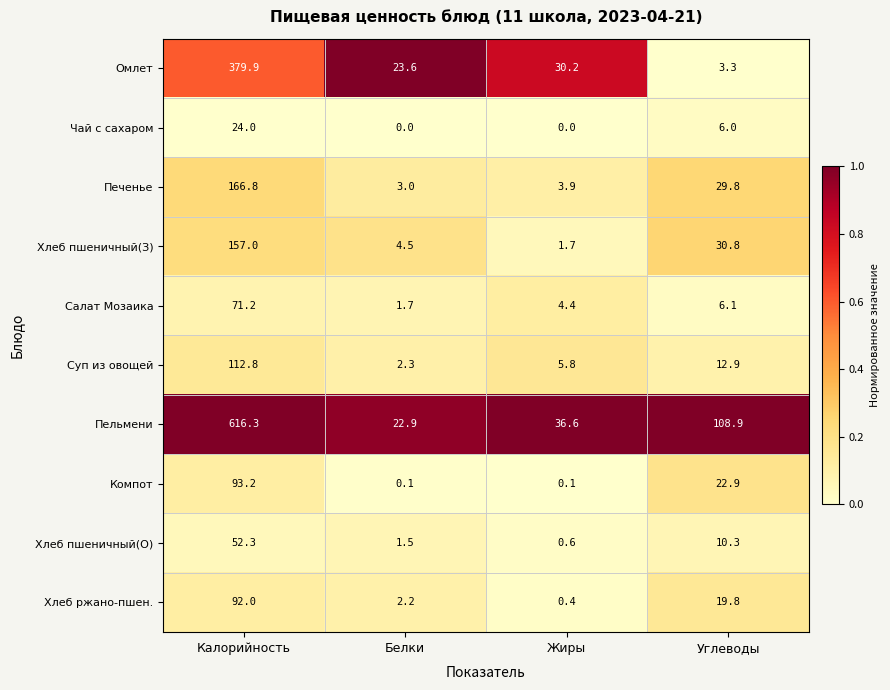

What is the spread (max minus min) of values at Жиры?

36.6